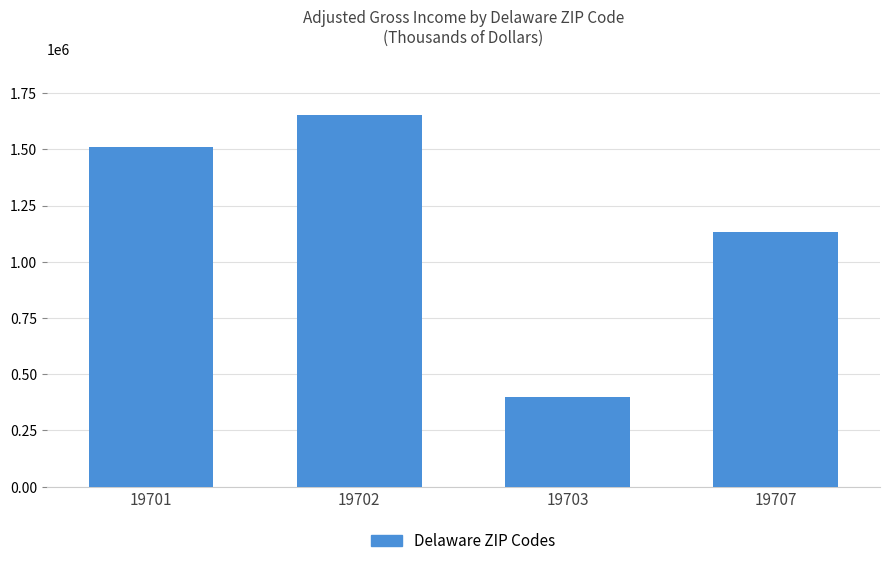

What value does the data have at 19703, to the nearest 50?

398550